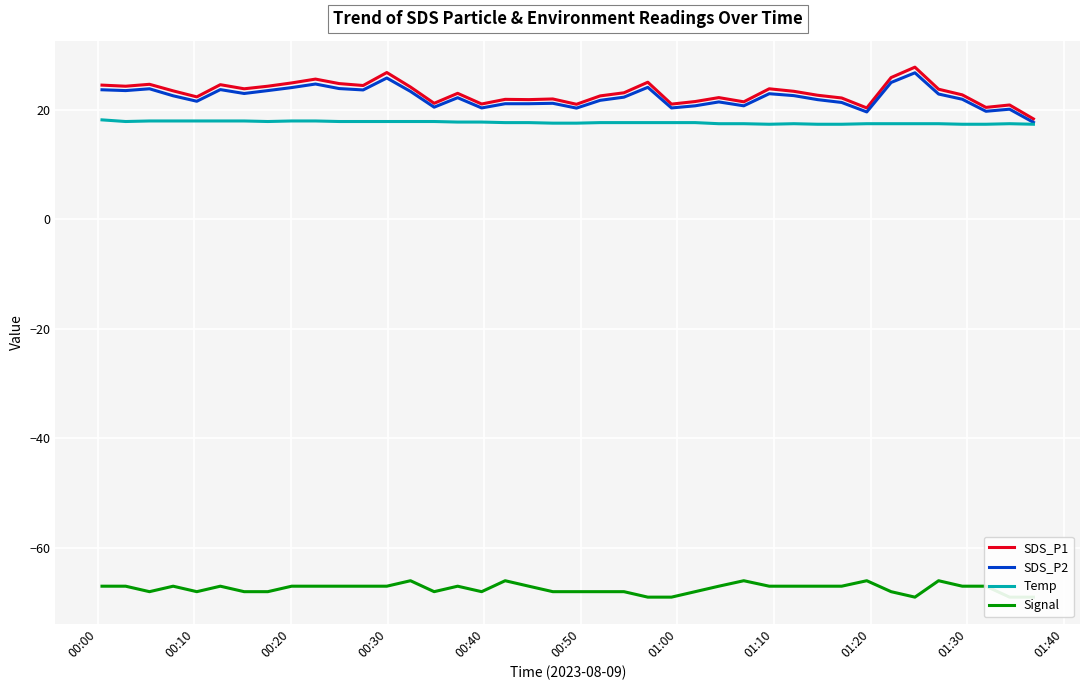

Rank the series by their maximum value, from highest to lowest.

SDS_P1, SDS_P2, Temp, Signal